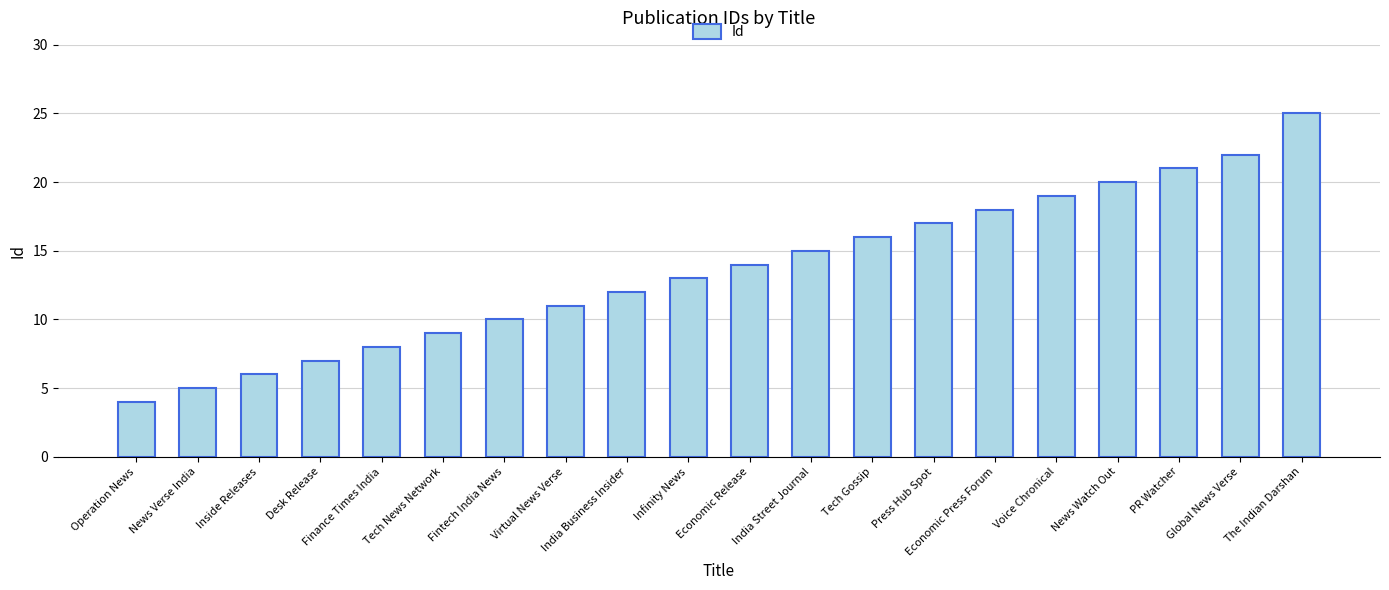

What is the greatest value displayed?

25